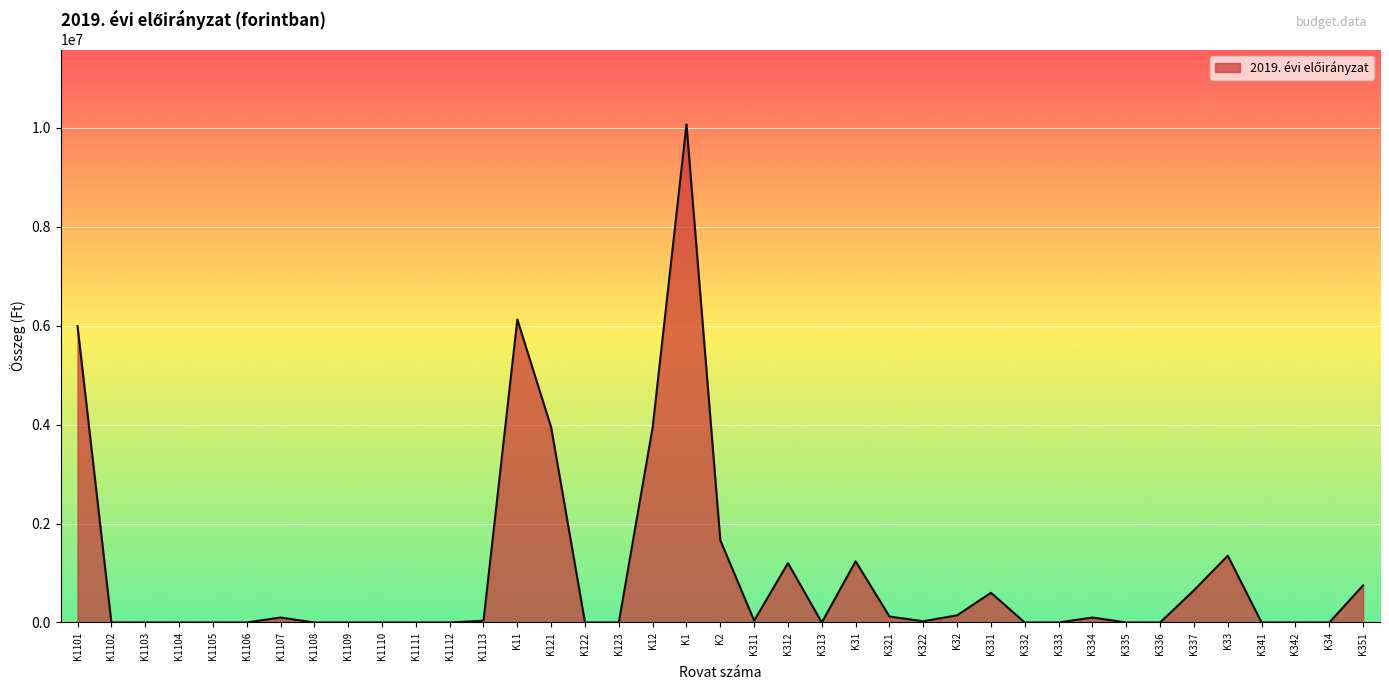

What is the change in value from K12 to K351?

-3194160